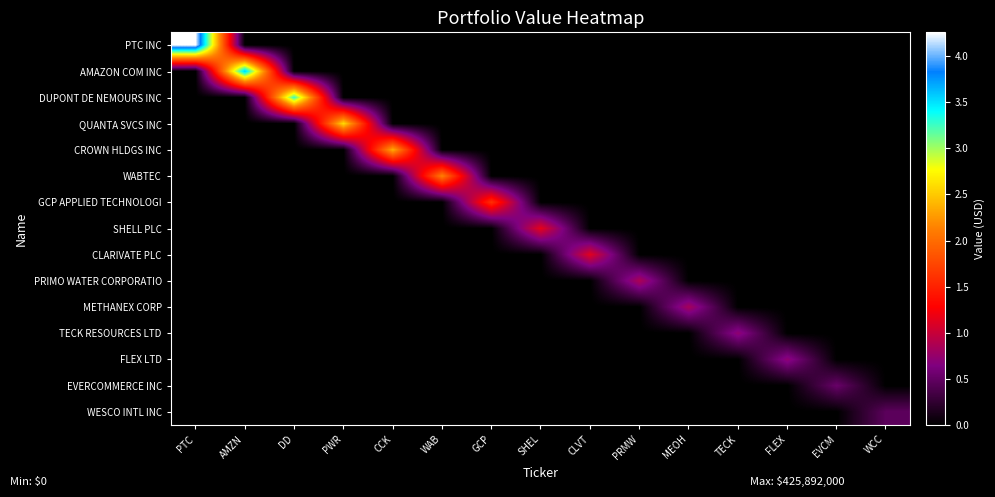

Reading left to right, list all the values displayed in this chart.

PTC INC: PTC=425892000	AMZN=0	DD=0	PWR=0	CCK=0	WAB=0	GCP=0	SHEL=0	CLVT=0	PRMW=0	MEOH=0	TECK=0	FLEX=0	EVCM=0	WCC=0
AMAZON COM INC: PTC=0	AMZN=358777000	DD=0	PWR=0	CCK=0	WAB=0	GCP=0	SHEL=0	CLVT=0	PRMW=0	MEOH=0	TECK=0	FLEX=0	EVCM=0	WCC=0
DUPONT DE NEMOURS INC: PTC=0	AMZN=0	DD=326810000	PWR=0	CCK=0	WAB=0	GCP=0	SHEL=0	CLVT=0	PRMW=0	MEOH=0	TECK=0	FLEX=0	EVCM=0	WCC=0
QUANTA SVCS INC: PTC=0	AMZN=0	DD=0	PWR=260081000	CCK=0	WAB=0	GCP=0	SHEL=0	CLVT=0	PRMW=0	MEOH=0	TECK=0	FLEX=0	EVCM=0	WCC=0
CROWN HLDGS INC: PTC=0	AMZN=0	DD=0	PWR=0	CCK=237338000	WAB=0	GCP=0	SHEL=0	CLVT=0	PRMW=0	MEOH=0	TECK=0	FLEX=0	EVCM=0	WCC=0
WABTEC: PTC=0	AMZN=0	DD=0	PWR=0	CCK=0	WAB=213073000	GCP=0	SHEL=0	CLVT=0	PRMW=0	MEOH=0	TECK=0	FLEX=0	EVCM=0	WCC=0
GCP APPLIED TECHNOLOGI: PTC=0	AMZN=0	DD=0	PWR=0	CCK=0	WAB=0	GCP=159960000	SHEL=0	CLVT=0	PRMW=0	MEOH=0	TECK=0	FLEX=0	EVCM=0	WCC=0
SHELL PLC: PTC=0	AMZN=0	DD=0	PWR=0	CCK=0	WAB=0	GCP=0	SHEL=116345000	CLVT=0	PRMW=0	MEOH=0	TECK=0	FLEX=0	EVCM=0	WCC=0
CLARIVATE PLC: PTC=0	AMZN=0	DD=0	PWR=0	CCK=0	WAB=0	GCP=0	SHEL=0	CLVT=113215000	PRMW=0	MEOH=0	TECK=0	FLEX=0	EVCM=0	WCC=0
PRIMO WATER CORPORATIO: PTC=0	AMZN=0	DD=0	PWR=0	CCK=0	WAB=0	GCP=0	SHEL=0	CLVT=0	PRMW=86903000	MEOH=0	TECK=0	FLEX=0	EVCM=0	WCC=0
METHANEX CORP: PTC=0	AMZN=0	DD=0	PWR=0	CCK=0	WAB=0	GCP=0	SHEL=0	CLVT=0	PRMW=0	MEOH=83724000	TECK=0	FLEX=0	EVCM=0	WCC=0
TECK RESOURCES LTD: PTC=0	AMZN=0	DD=0	PWR=0	CCK=0	WAB=0	GCP=0	SHEL=0	CLVT=0	PRMW=0	MEOH=0	TECK=73062000	FLEX=0	EVCM=0	WCC=0
FLEX LTD: PTC=0	AMZN=0	DD=0	PWR=0	CCK=0	WAB=0	GCP=0	SHEL=0	CLVT=0	PRMW=0	MEOH=0	TECK=0	FLEX=72504000	EVCM=0	WCC=0
EVERCOMMERCE INC: PTC=0	AMZN=0	DD=0	PWR=0	CCK=0	WAB=0	GCP=0	SHEL=0	CLVT=0	PRMW=0	MEOH=0	TECK=0	FLEX=0	EVCM=53020000	WCC=0
WESCO INTL INC: PTC=0	AMZN=0	DD=0	PWR=0	CCK=0	WAB=0	GCP=0	SHEL=0	CLVT=0	PRMW=0	MEOH=0	TECK=0	FLEX=0	EVCM=0	WCC=46518000